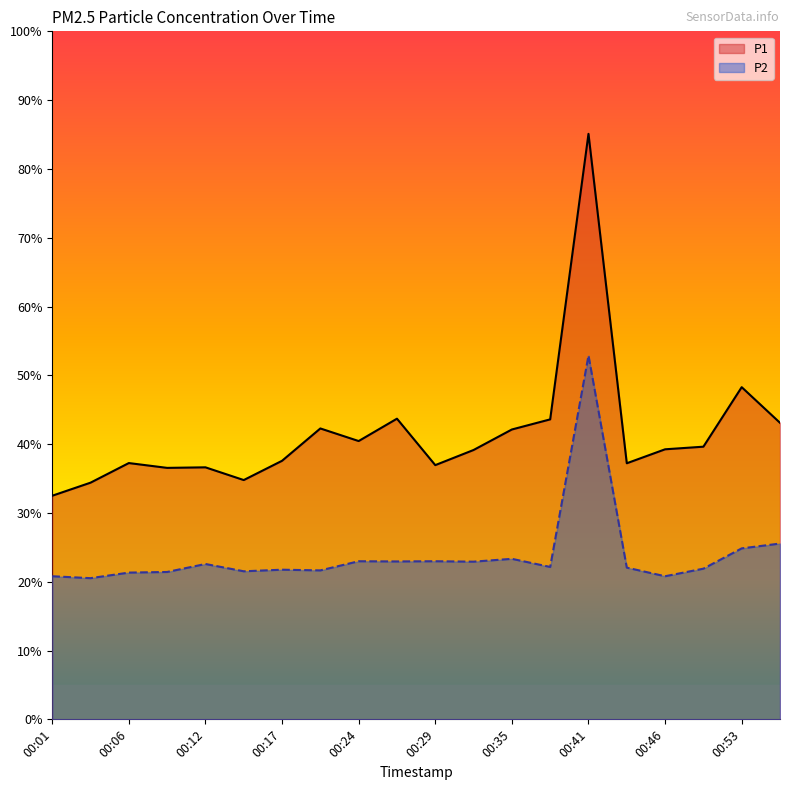

Which series has the widest spread of values?

P1